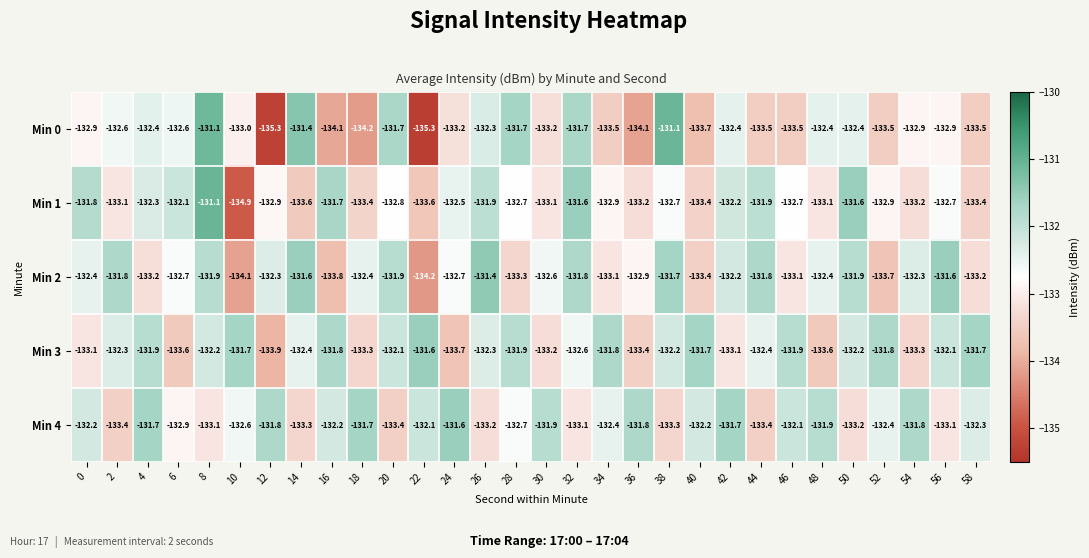

What is the average value of the Min 2 series?

-132.6